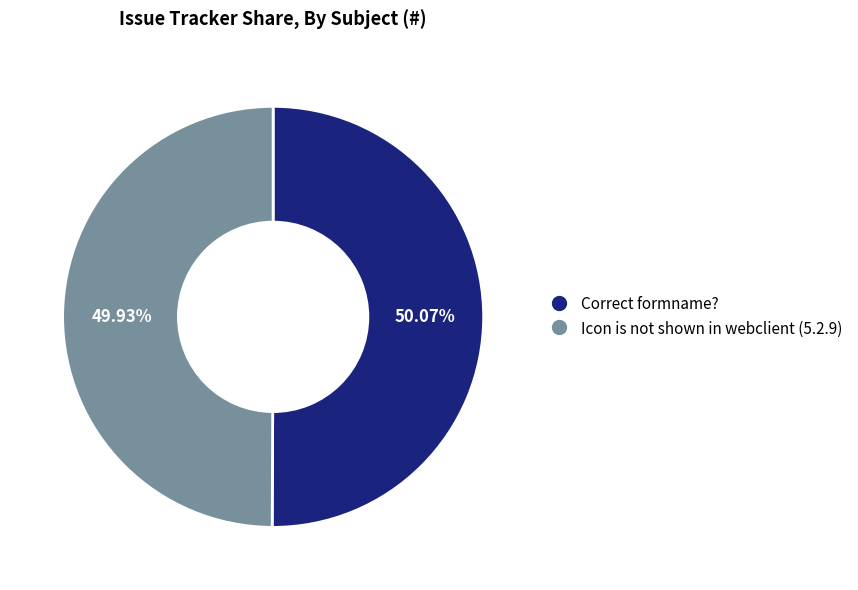

To the nearest percent, what is the combined percentage of Correct formname? and Icon is not shown in webclient (5.2.9)?

100%